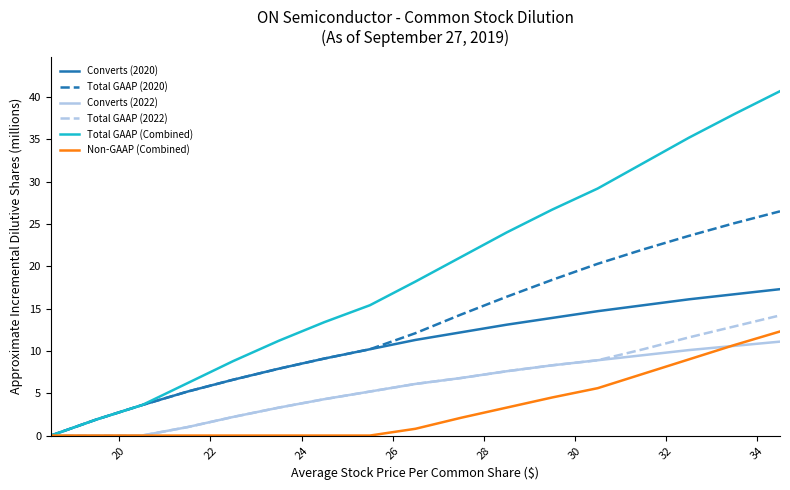

Which series has the widest spread of values?

Total GAAP (Combined)